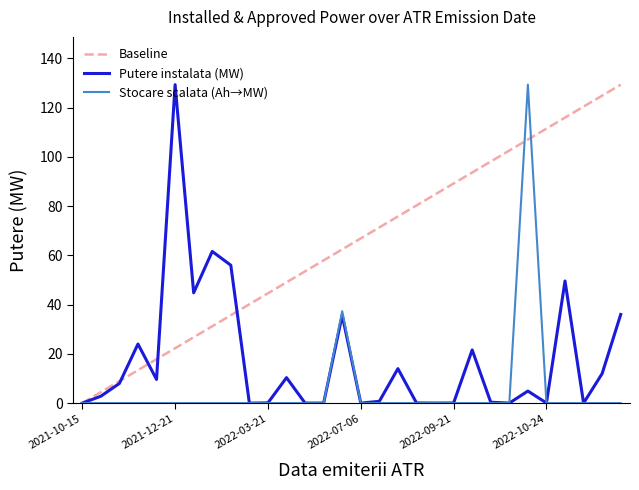

What is the maximum value shown in the chart?

129.3